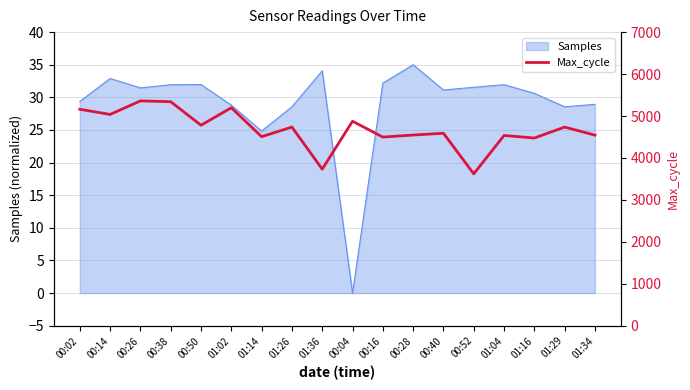

Approximately how many times larger is the value at 01:02 compared to 00:26?

1.0